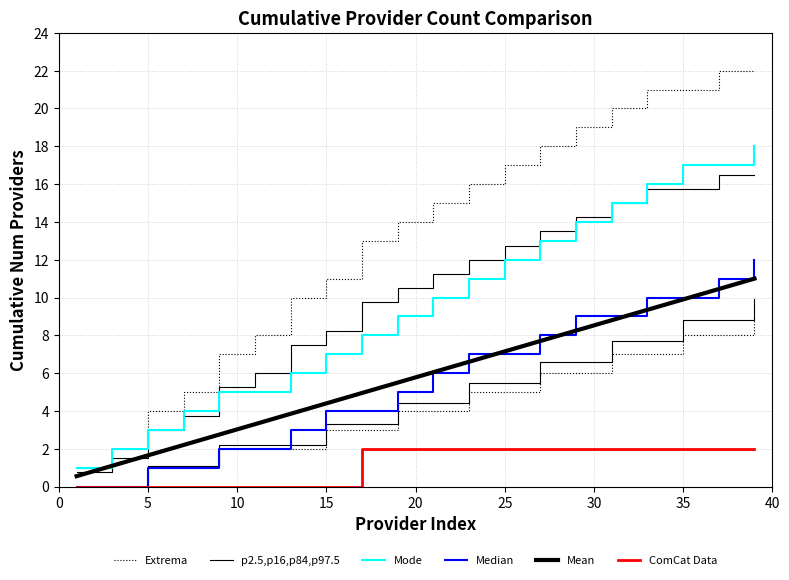

The Mode series shows 5.4 at 13. True or false?

False